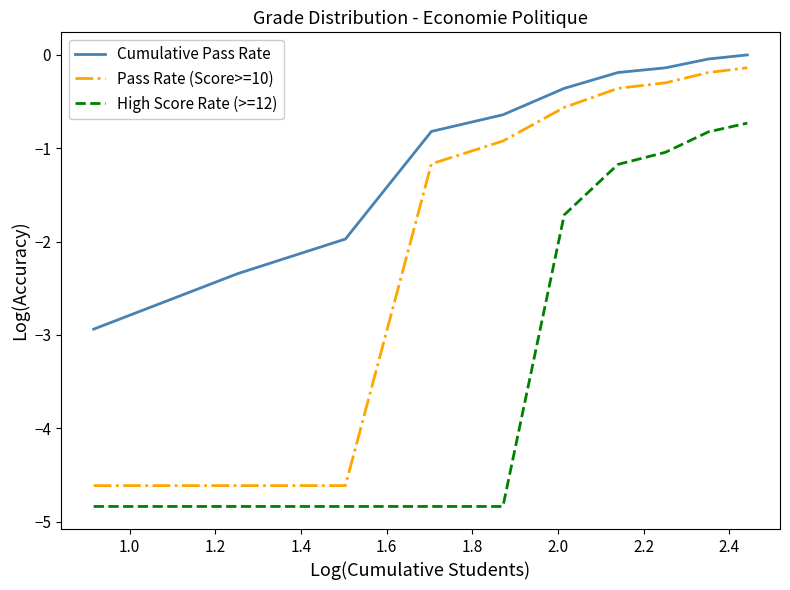

How many lines are shown in the chart?

3